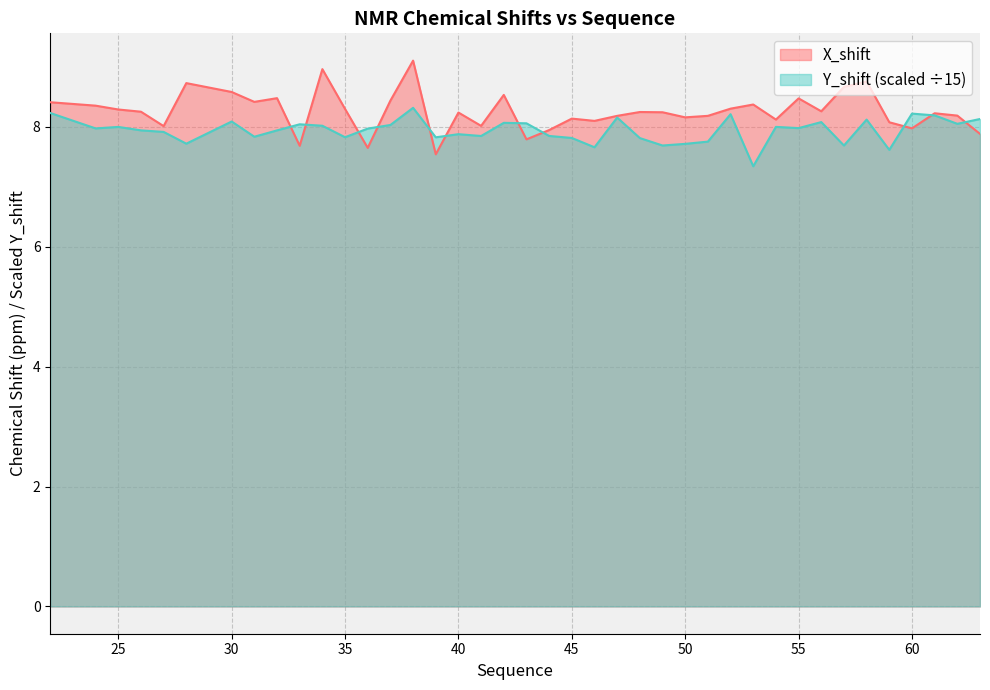

What is the greatest value displayed?

9.1